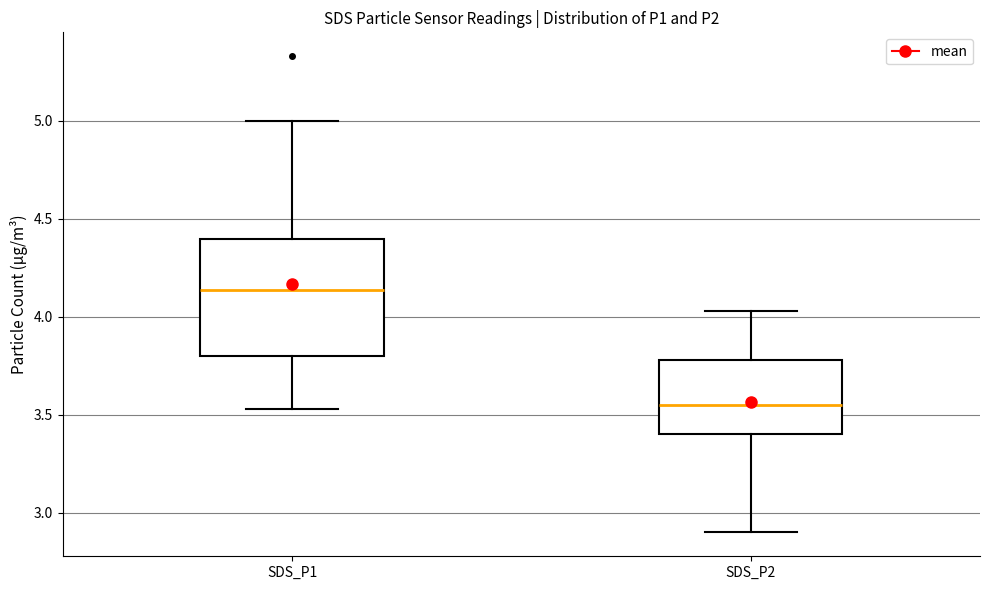

Reading left to right, transcribe this box plot: for each box, give where its median line is, the range the box spans, and where its two whiskers end, as read against the y-axis. The values are not printed on the chart, so give them approximately, as read against the axis.

SDS_P1: median 4.15, box 3.80 to 4.40, whiskers 3.55 to 5.00
SDS_P2: median 3.55, box 3.40 to 3.80, whiskers 2.90 to 4.05